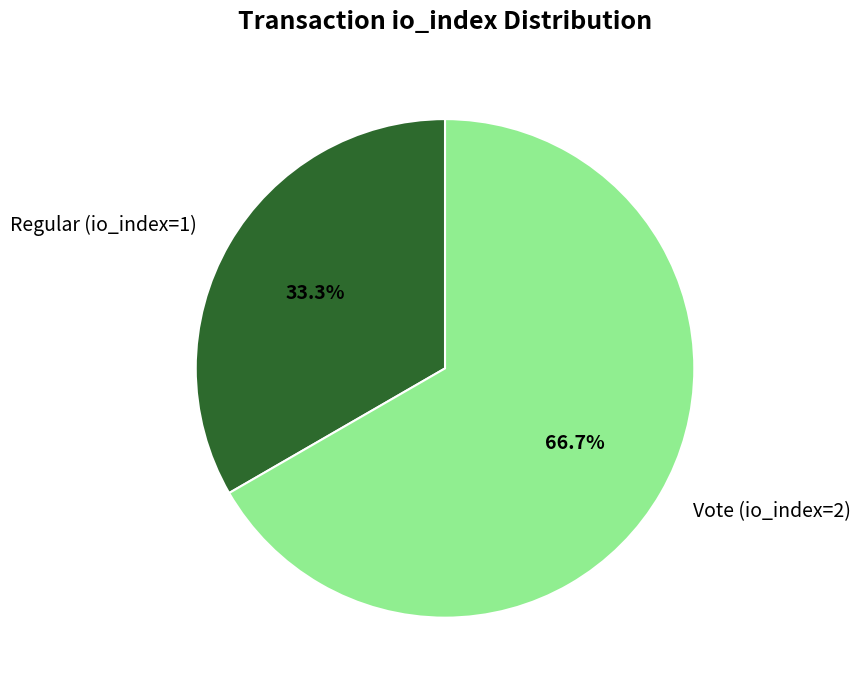

Rank the categories by value from lowest to highest.

Regular (io_index=1), Vote (io_index=2)